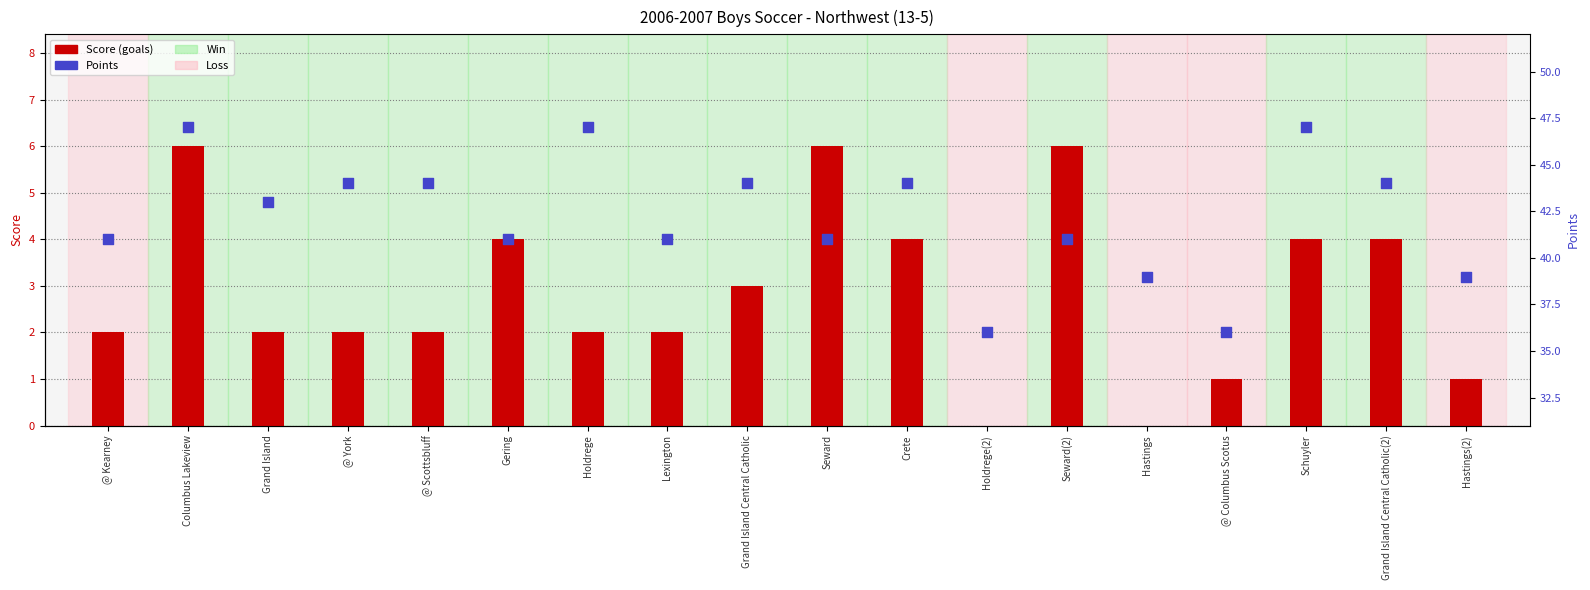

Which series contains the lowest Y value?

Score